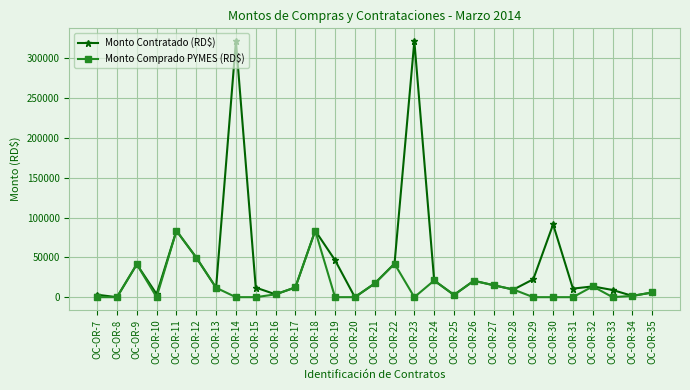

What is the average value of the Monto Comprado PYMES (RD$) series?

14987.1